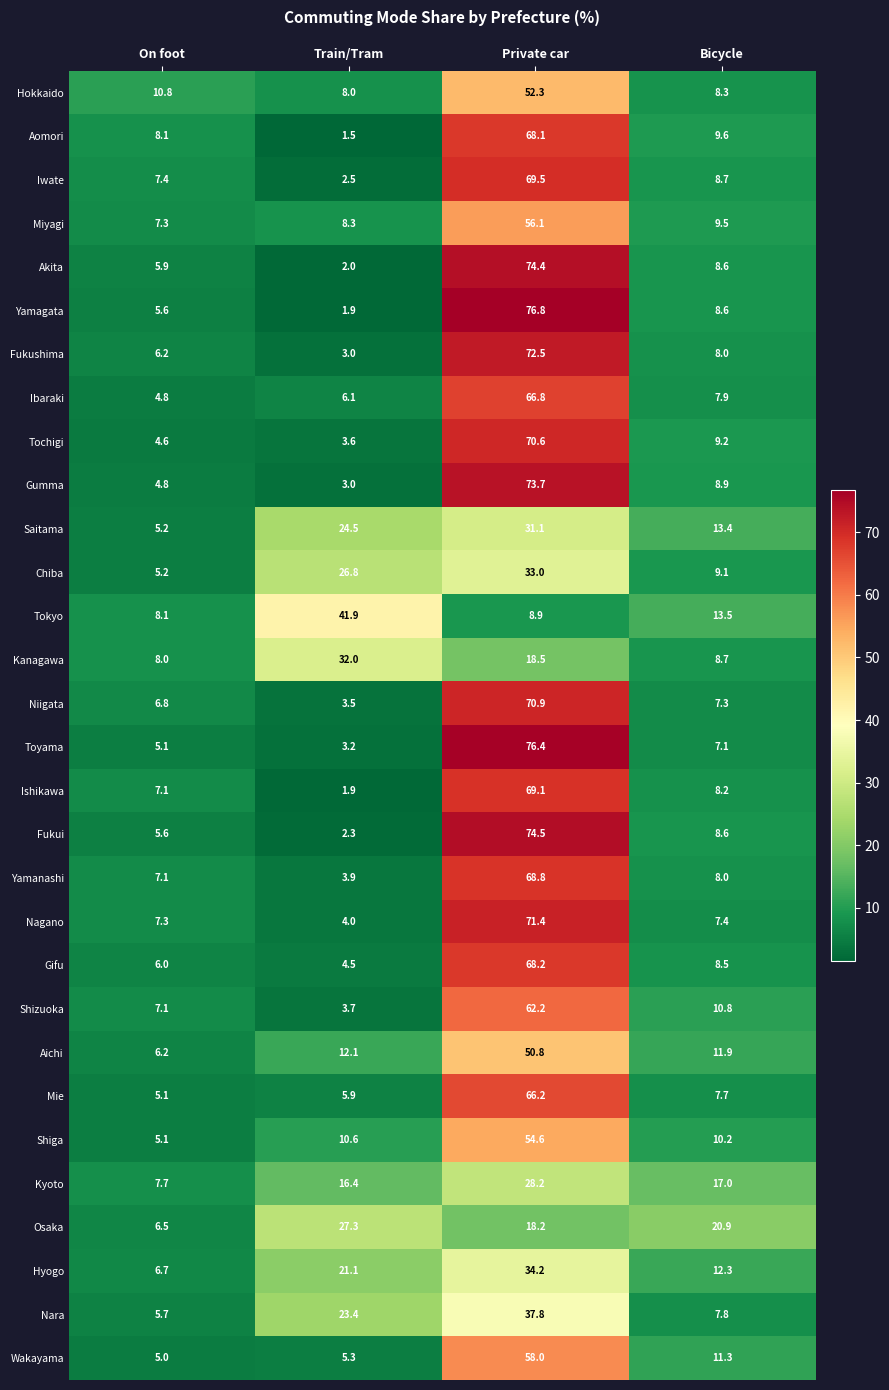

What is the difference between the highest and lowest values at Train/Tram?

40.4